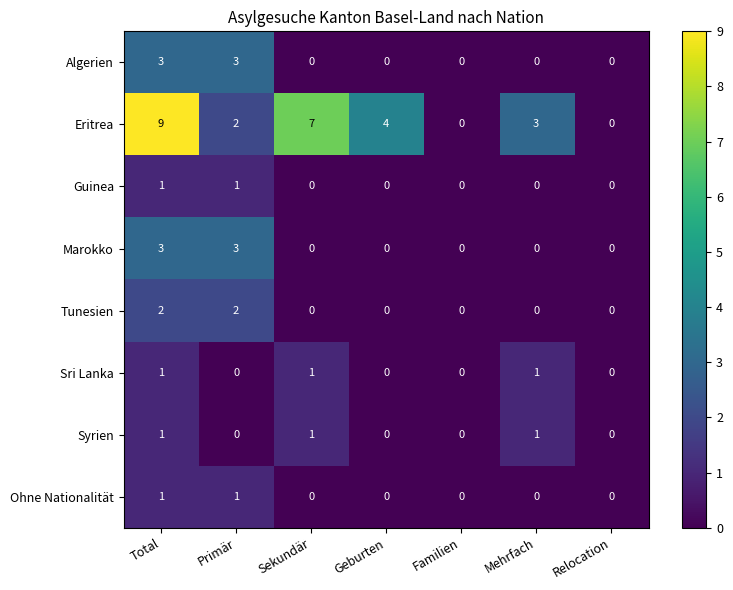

Count the Eritrea values in the range 0 to 7.

6